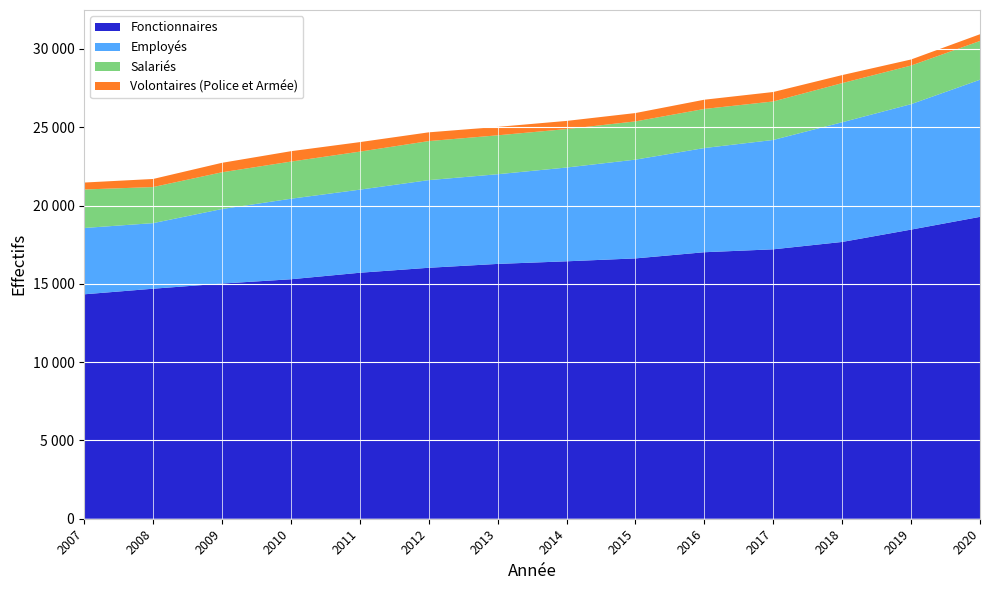

Reading right to left, transcribe all the data shown in this chart.

Fonctionnaires: 2020=19277	2019=18463	2018=17675	2017=17204	2016=17018	2015=16624	2014=16438	2013=16272	2012=16025	2011=15708	2010=15292	2009=15017	2008=14688	2007=14331
Employés: 2020=8757	2019=8011	2018=7643	2017=6984	2016=6654	2015=6307	2014=5989	2013=5727	2012=5597	2011=5306	2010=5142	2009=4760	2008=4188	2007=4235
Salariés: 2020=2475	2019=2465	2018=2498	2017=2458	2016=2496	2015=2442	2014=2456	2013=2485	2012=2493	2011=2428	2010=2372	2009=2346	2008=2304	2007=2458
Volontaires (Police et Armée): 2020=430	2019=387	2018=514	2017=604	2016=590	2015=533	2014=520	2013=538	2012=559	2011=607	2010=663	2009=605	2008=516	2007=444